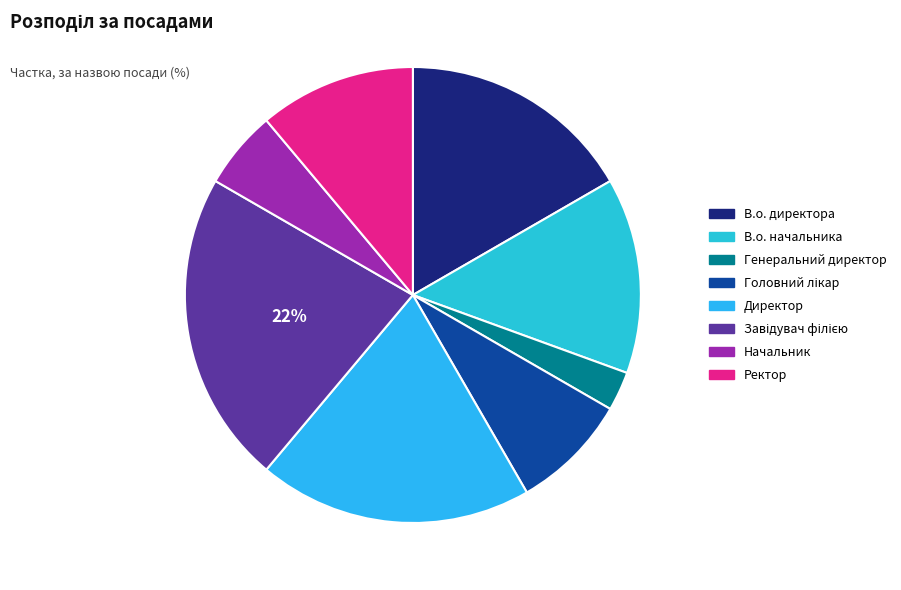

What is the smallest slice in the pie chart?

Генеральний директор